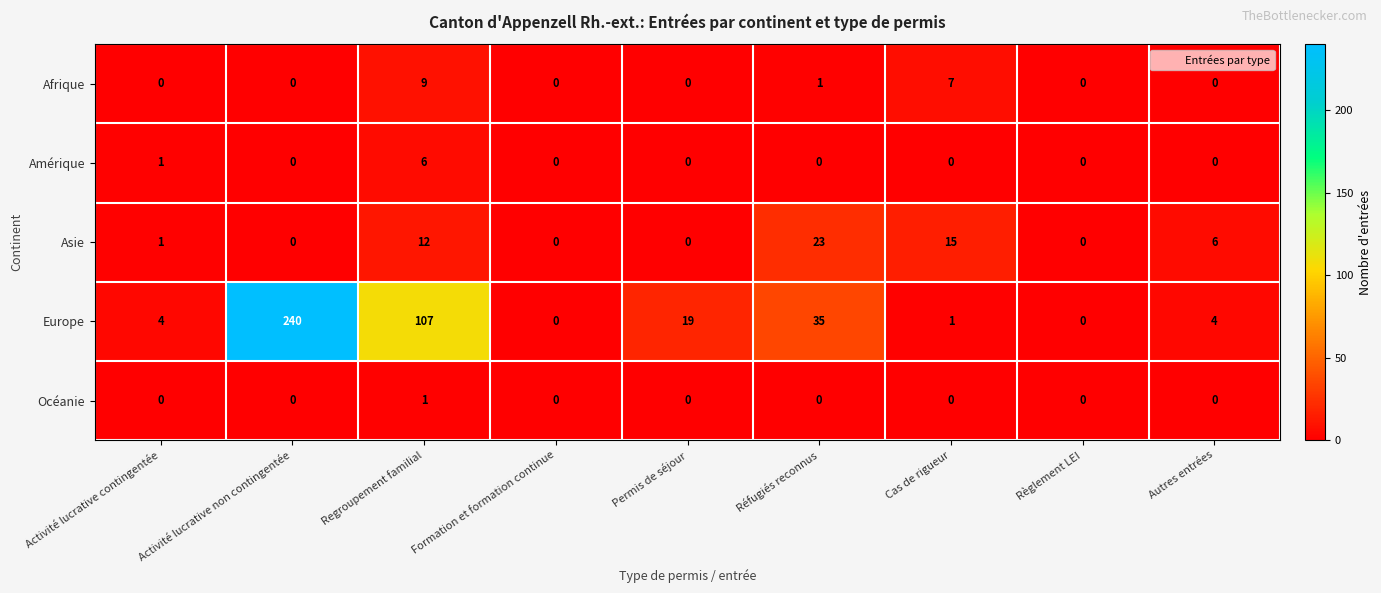

What is the total value across all series at Permis de séjour?

19